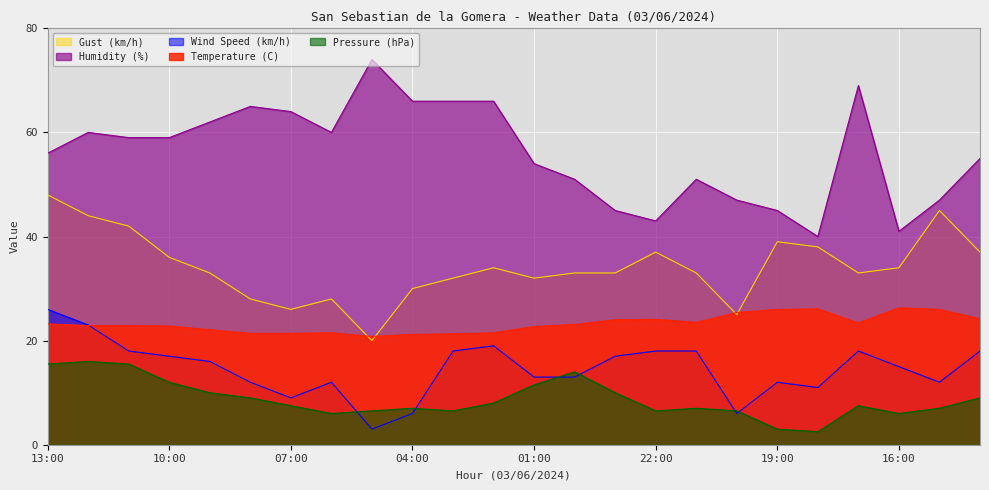

What is the highest value of the Gust (km/h) series?

48.0